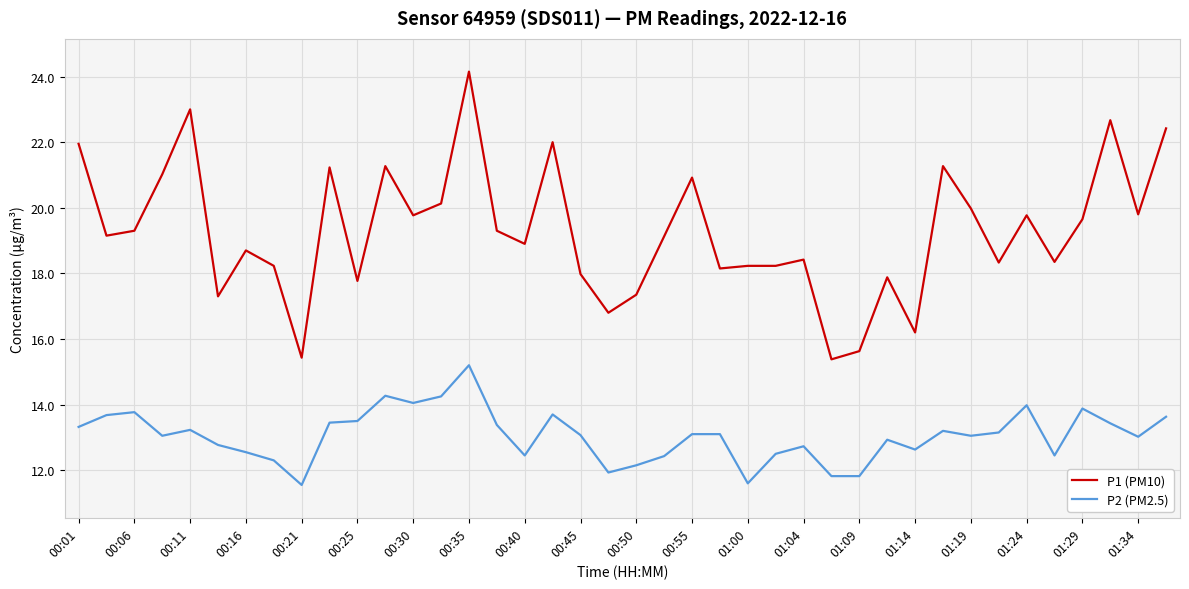

What is the average value of the P1 (PM10) series?

19.3